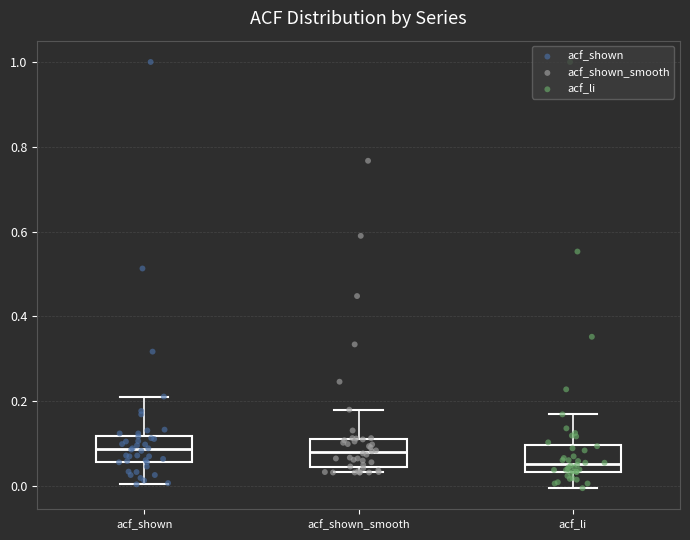

Where does the median line of the box for acf_shown sit on the y-axis? The values are not printed on the chart, so give them approximately, as read against the axis.

0.08